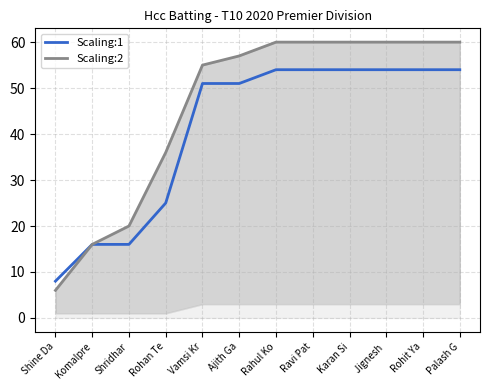

How many data points does each series have?

12